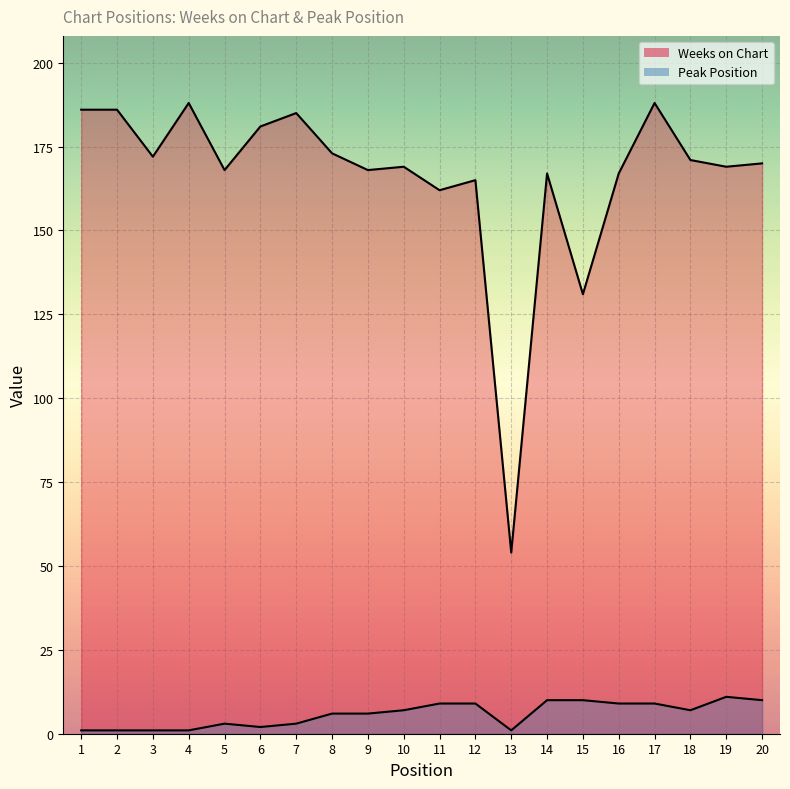

What is the lowest value of the Peak Position series?

1